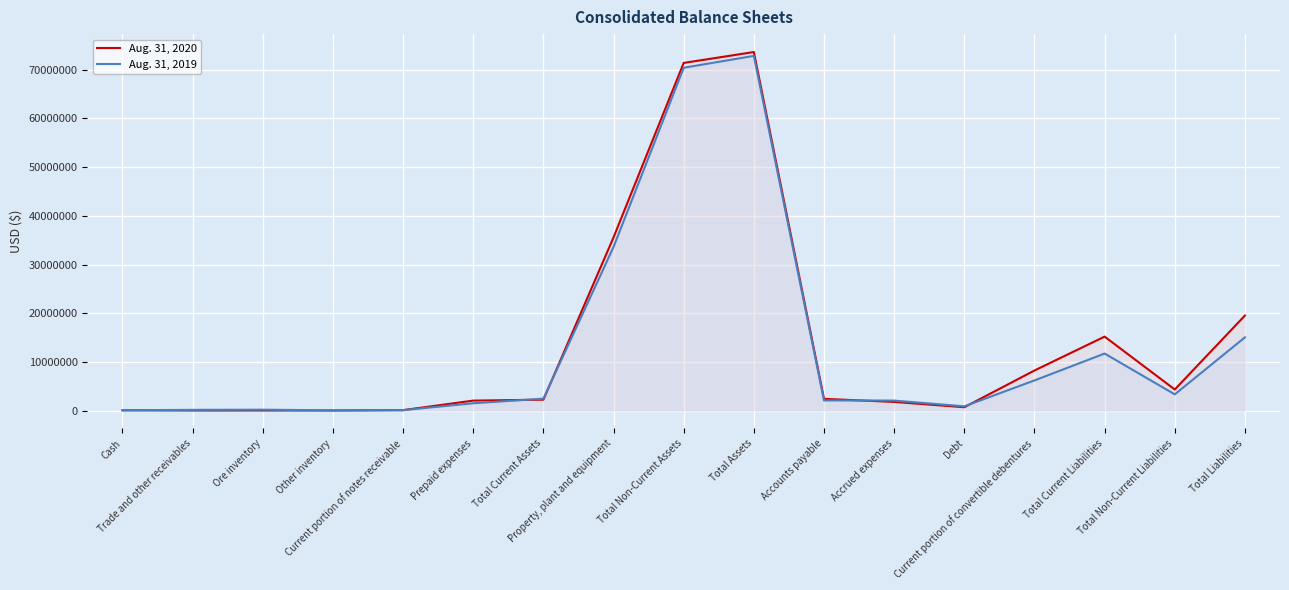

What is the average value of the Aug. 31, 2020 series?

13954508